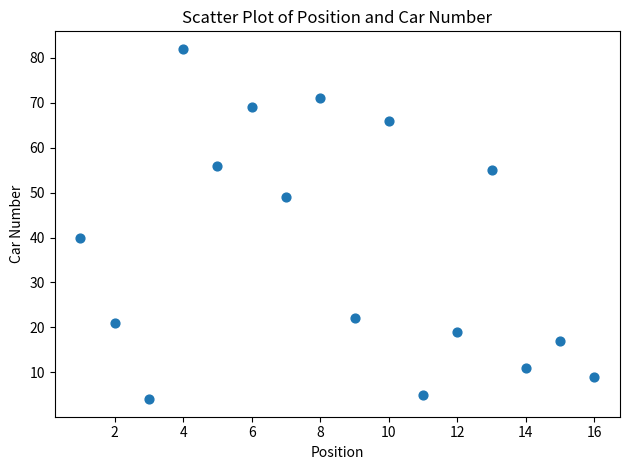

What Y value in the scatter plot is closest to 43?

40